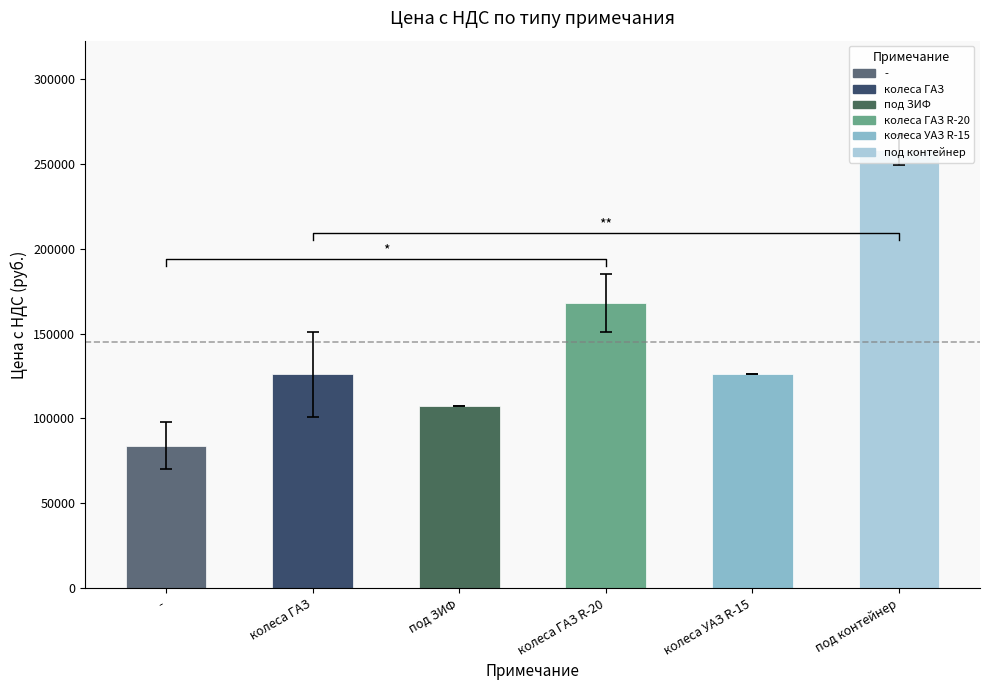

Which label corresponds to the smallest value in the chart?

-